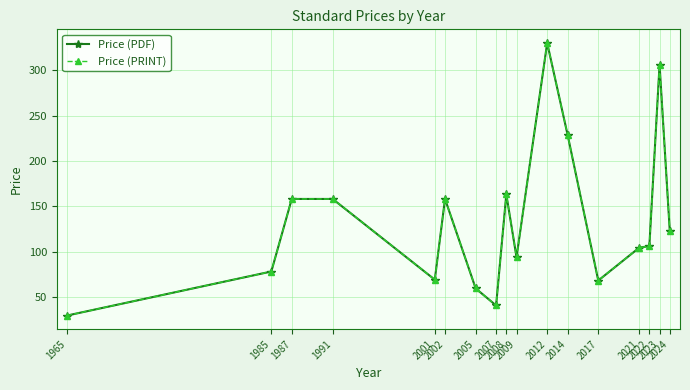

List the series in order of their peak value, highest first.

Price (PDF), Price (PRINT)